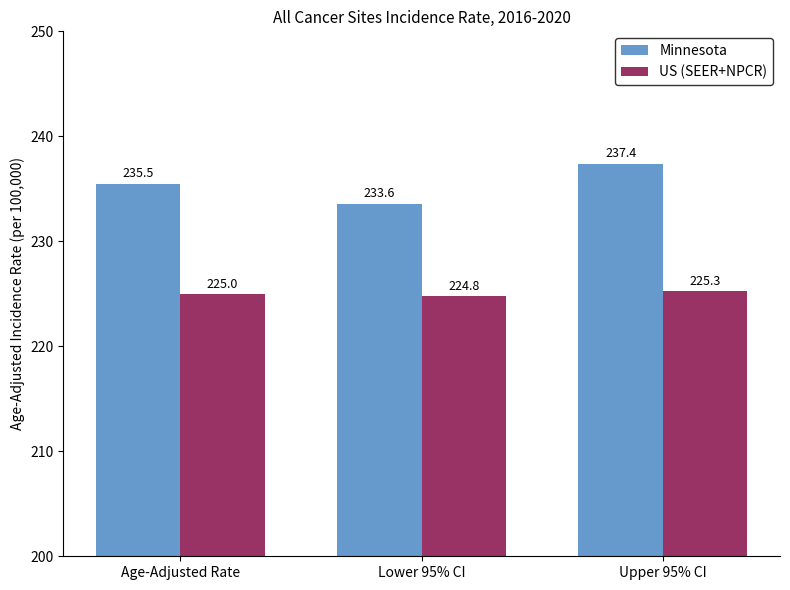

What is the approximate value of US (SEER+NPCR) at Age-Adjusted Rate?

225.0